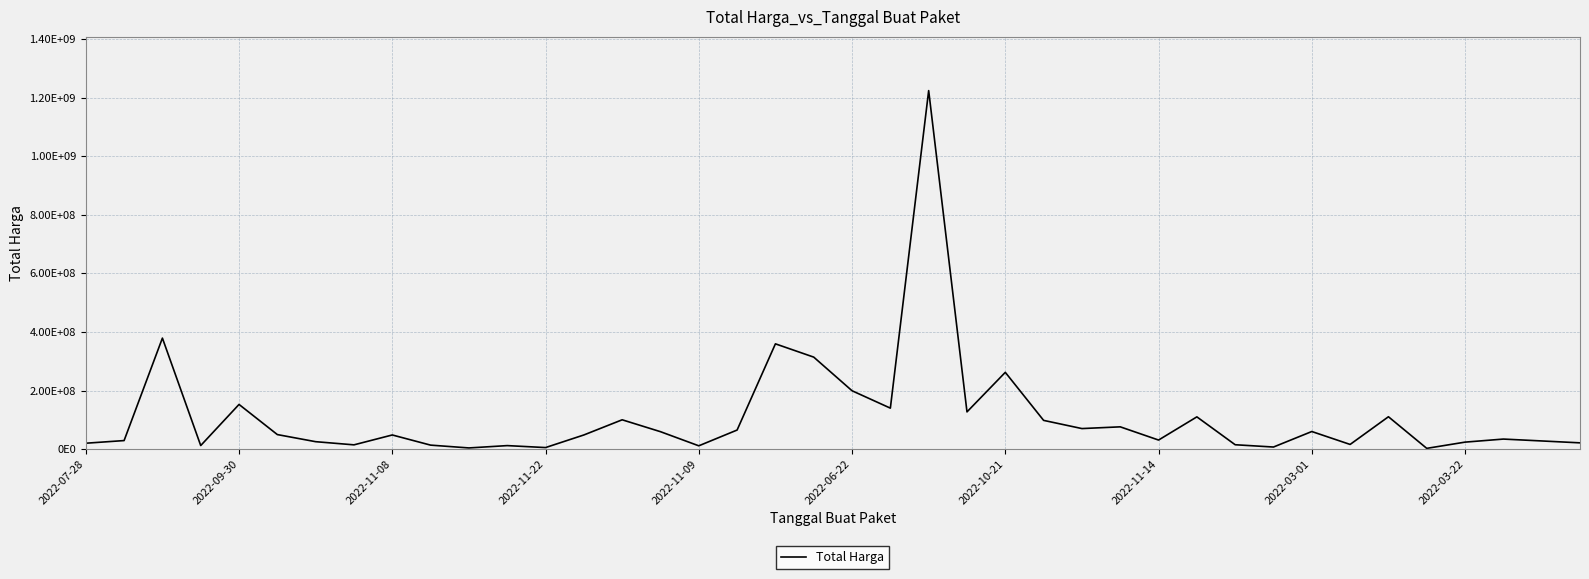

How many interior local peaks (higher than both neighbors) does the data have?

13